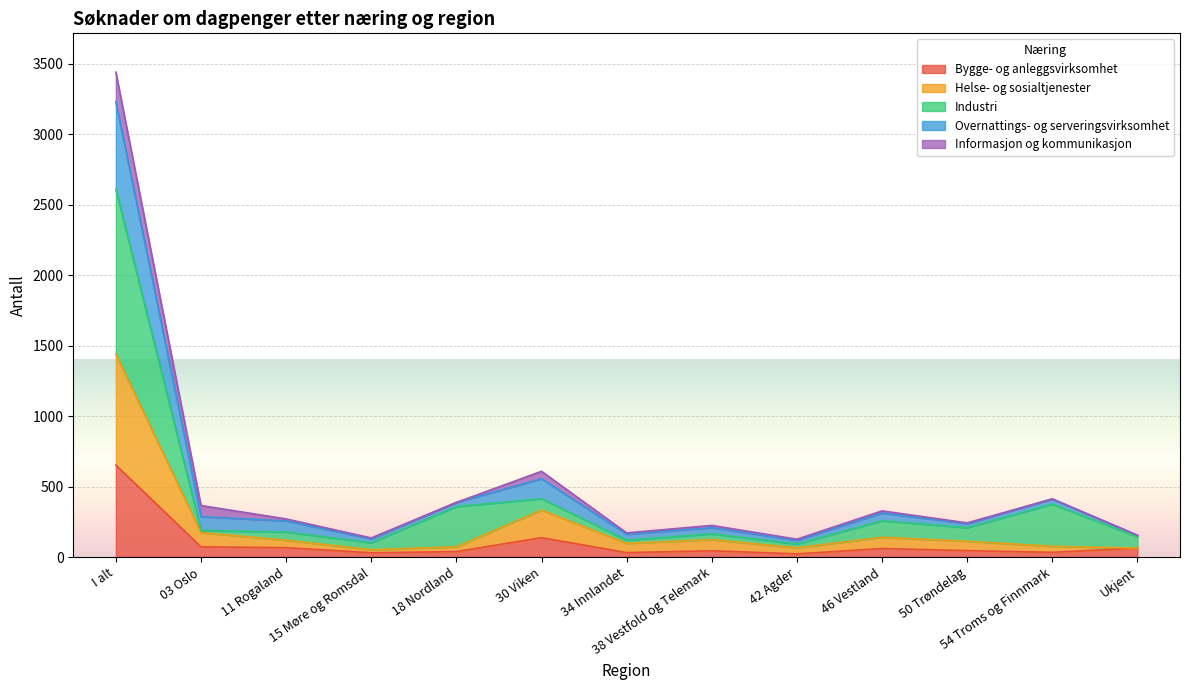

True or false: Helse- og sosialtjenester and Bygge- og anleggsvirksomhet cross at least once.

False